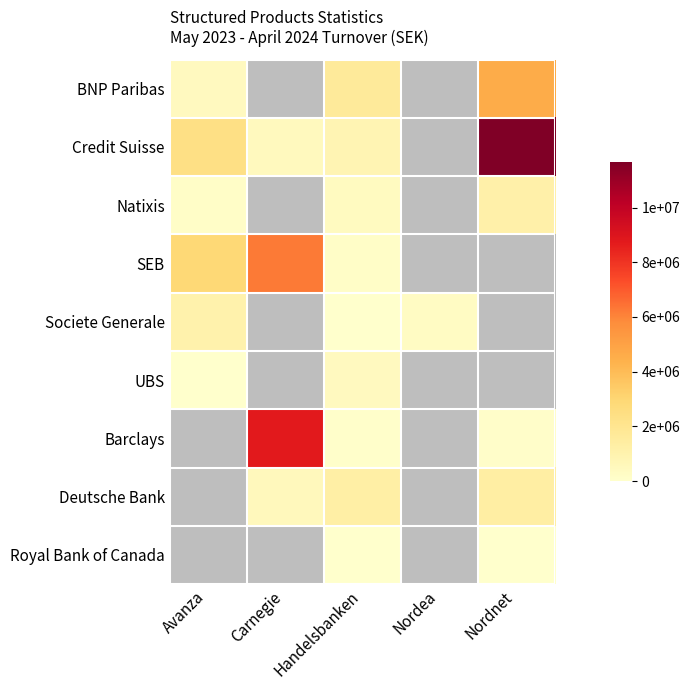

How many values in Deutsche Bank are above zero?

3